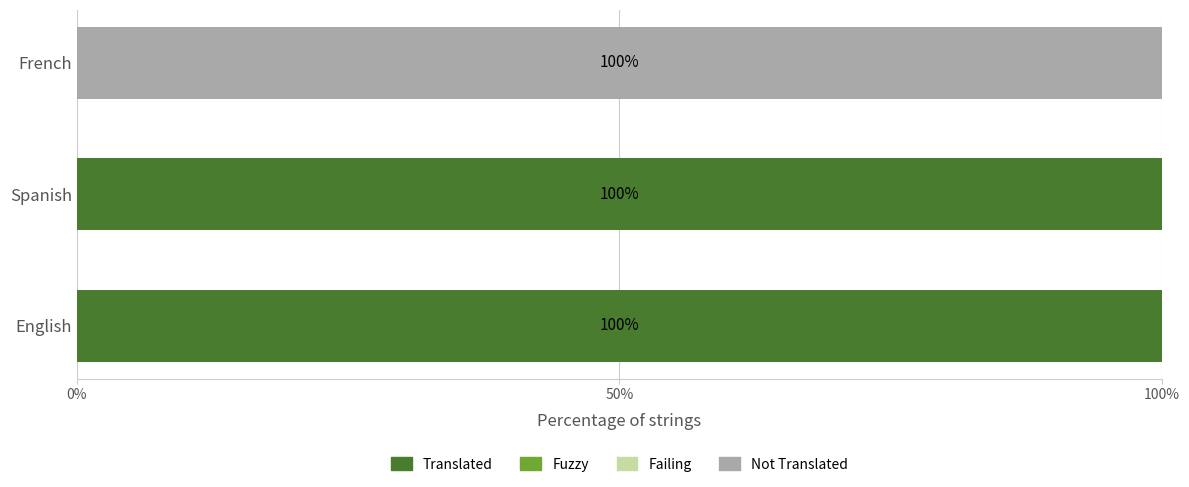

Count the Translated values in the range 0 to 100.

3